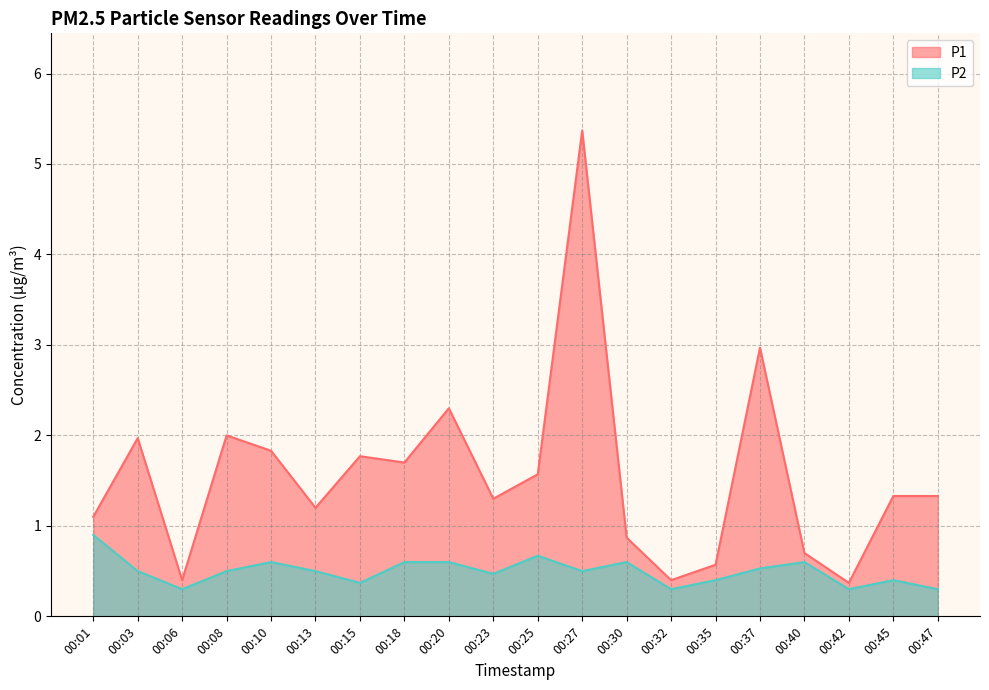

What are all the series names shown in the legend?

P1, P2